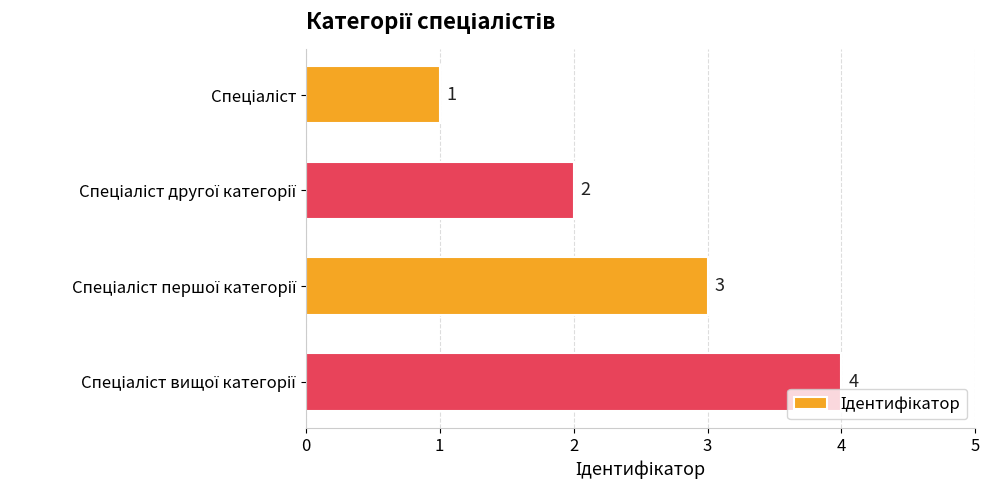

What is the value of the 2nd bar from the top?

2